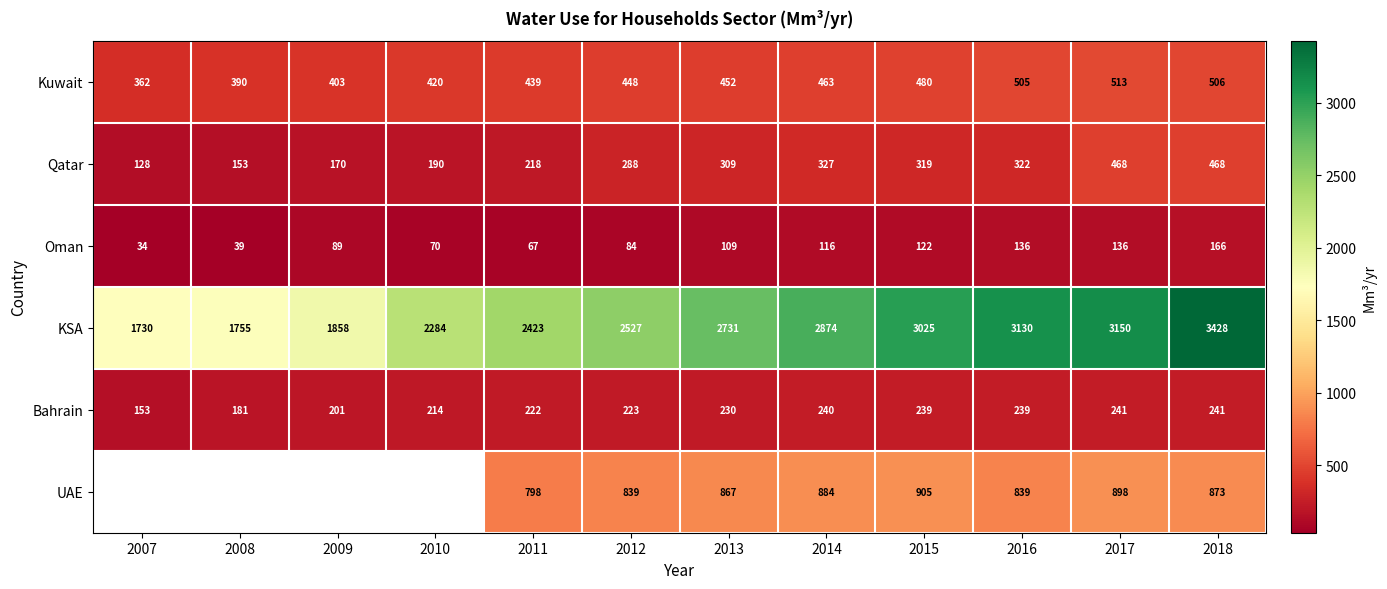

What is the difference between the second highest and second lowest values in the Bahrain series?

60.0